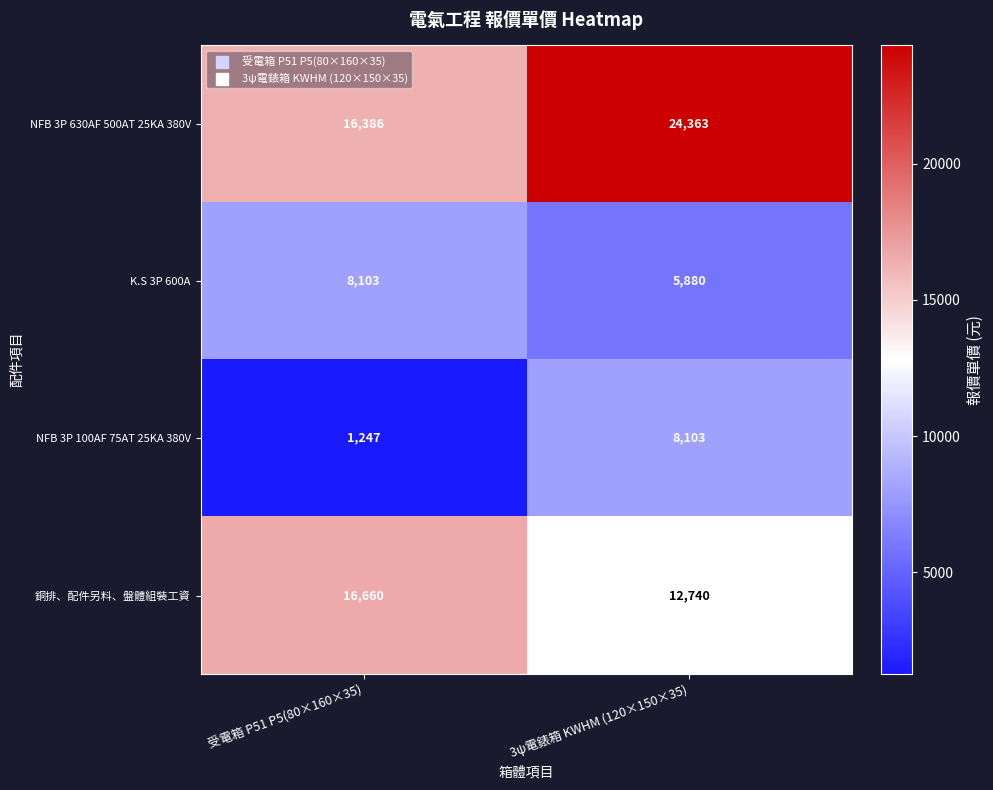

At 受電箱 P51 P5(80×160×35), list the series in order from smallest to largest.

NFB 3P 100AF 75AT 25KA 380V, K.S 3P 600A, NFB 3P 630AF 500AT 25KA 380V, 銅排、配件另料、盤體組裝工資